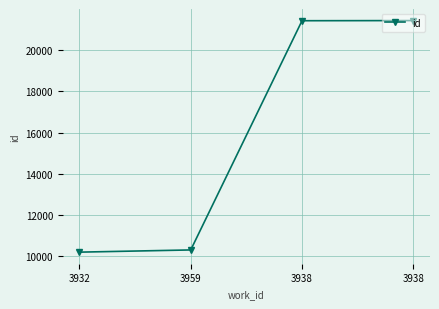

What is the greatest value displayed?

21432